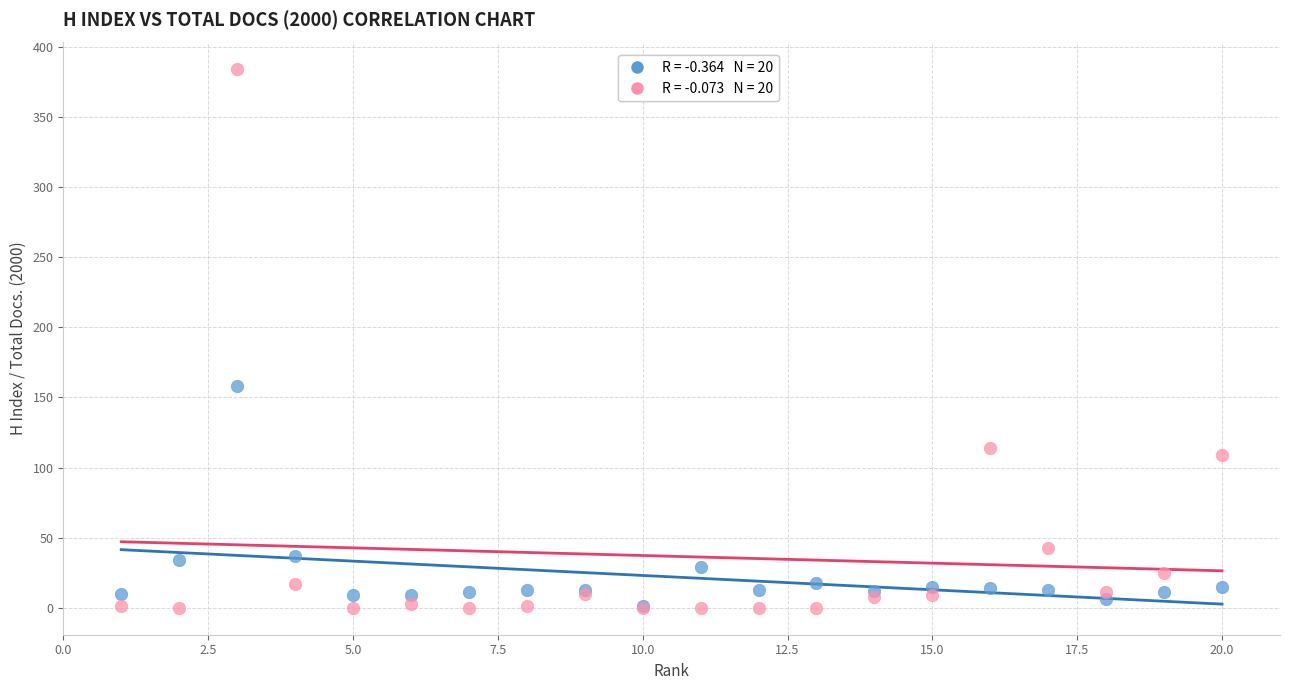

Across all series, what Y value is closest to 192?

158